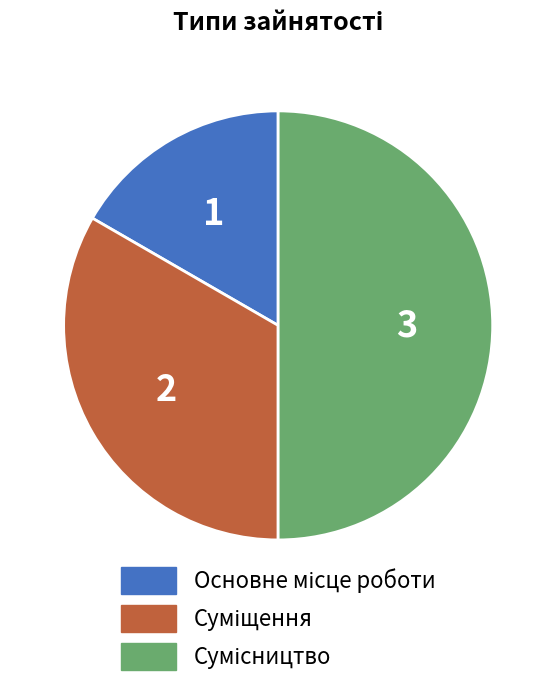

To the nearest percent, what portion does Сумісництво represent?

50%